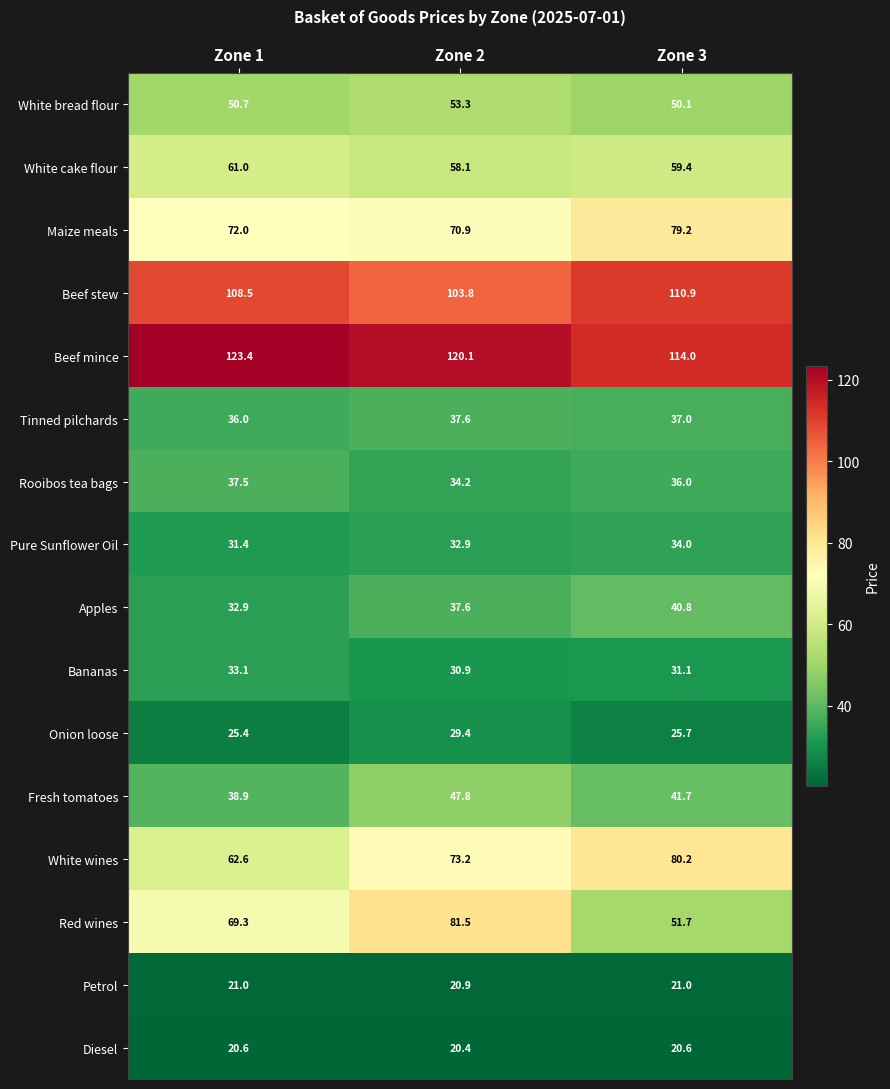

What is the total value across all series at Zone 1?

824.3